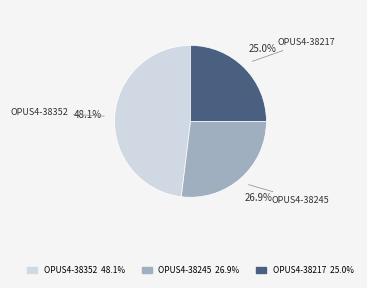

To the nearest percent, what is the average slice percentage?

33%